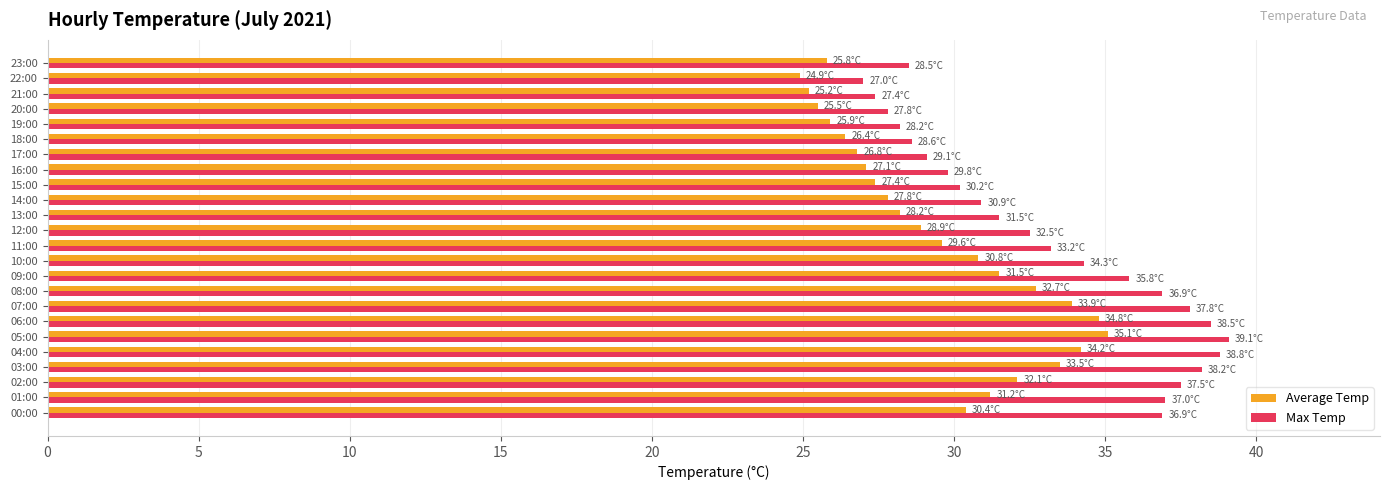

What is the smallest value displayed?

24.9